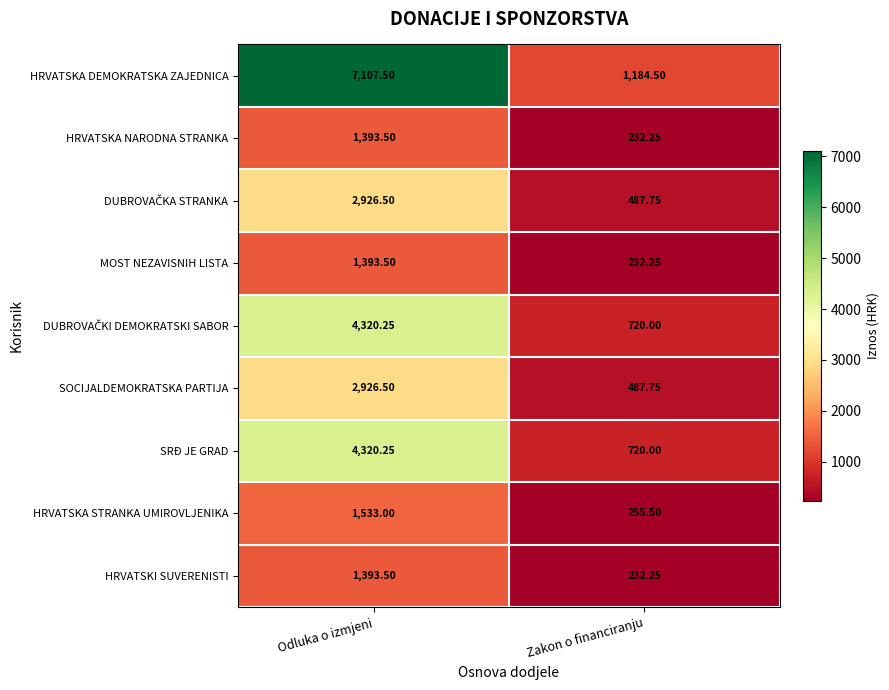

Which series has the largest total across all categories?

HRVATSKA DEMOKRATSKA ZAJEDNICA